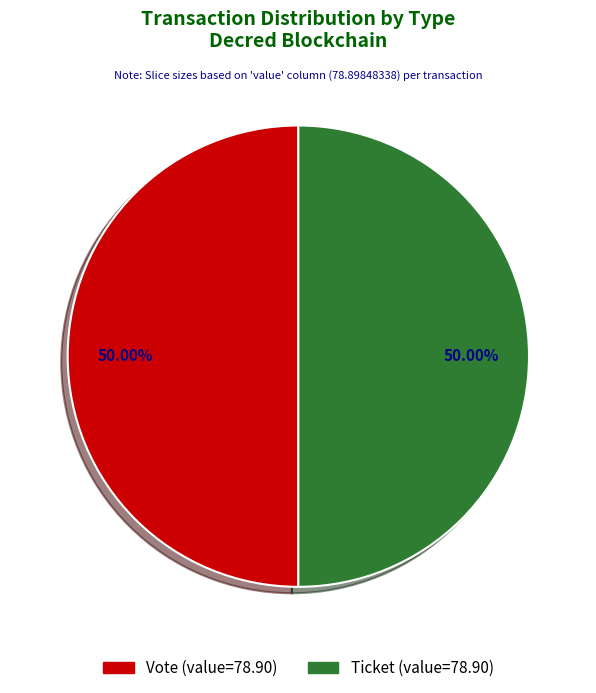

How many slices are in this pie chart?

2